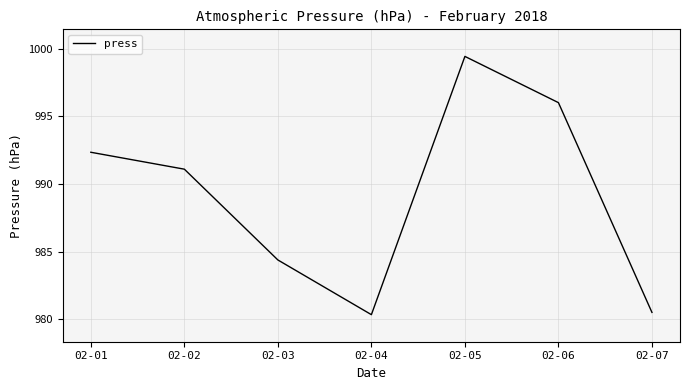

At which category does the chart reach its peak across all series?

02-05